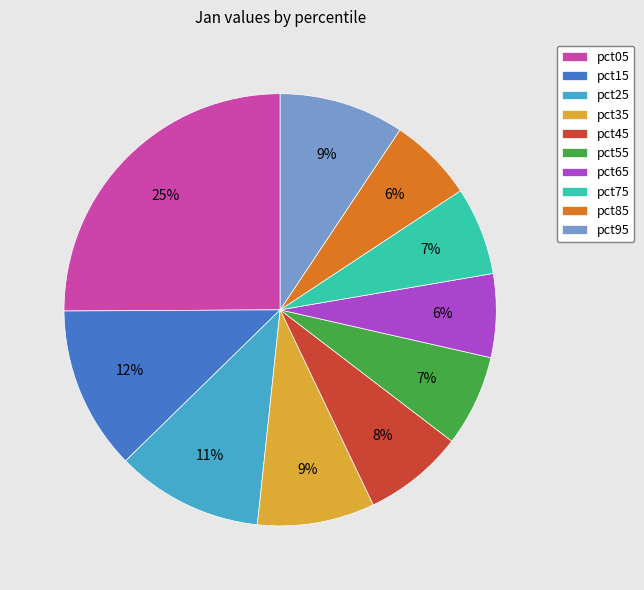

Is the sum of pct25 and pct15 greater than half?

No